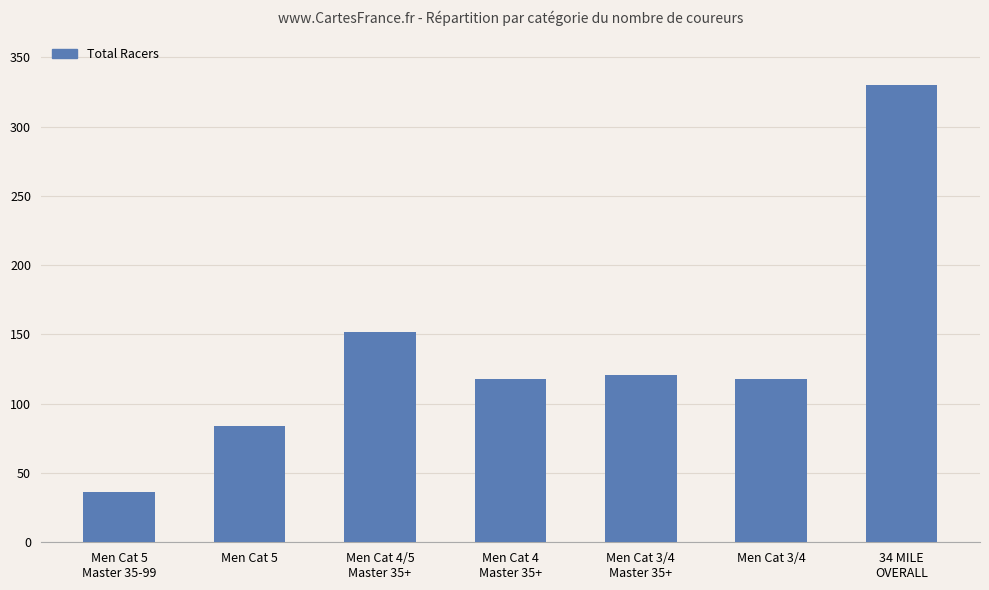

Count the number of categories in the chart.

7